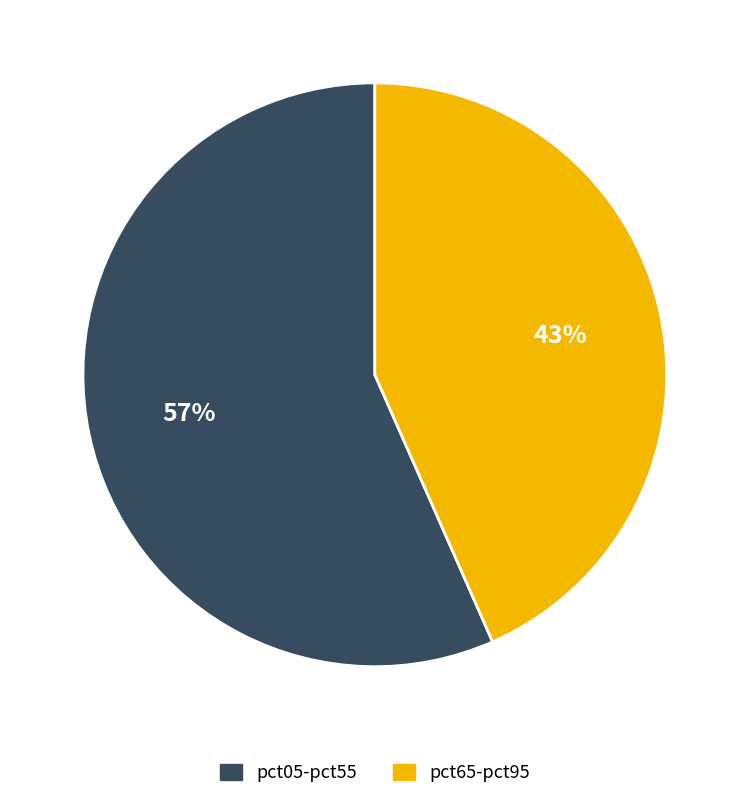

Count the number of slices in the pie.

2